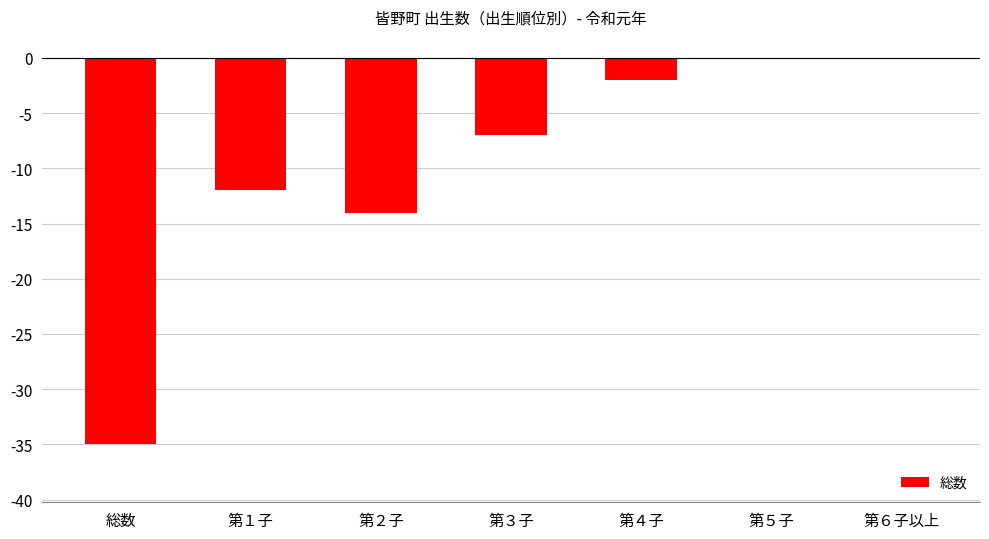

Reading left to right, what are all the values shown in this chart?

-35	-12	-14	-7	-2	0	0